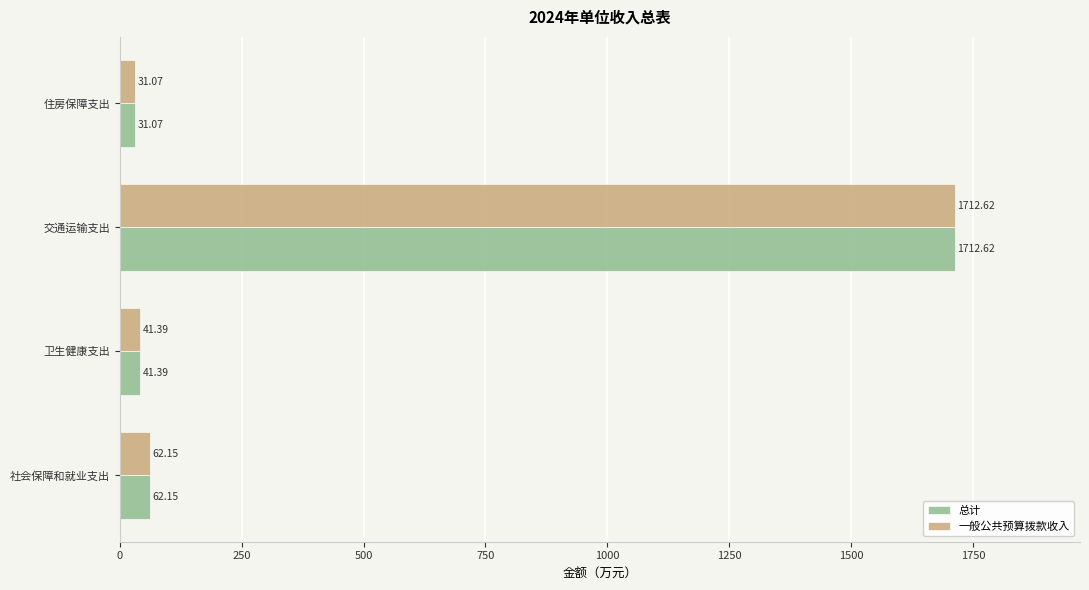

Rank the categories by 一般公共预算拨款收入 value from highest to lowest.

交通运输支出, 社会保障和就业支出, 卫生健康支出, 住房保障支出